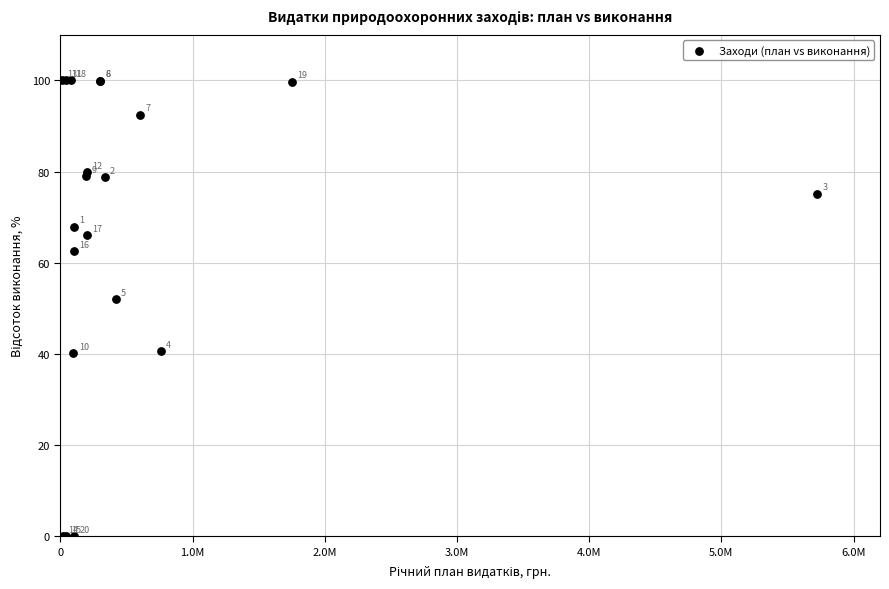

What Y value in the scatter plot is closest to 50?

52.0